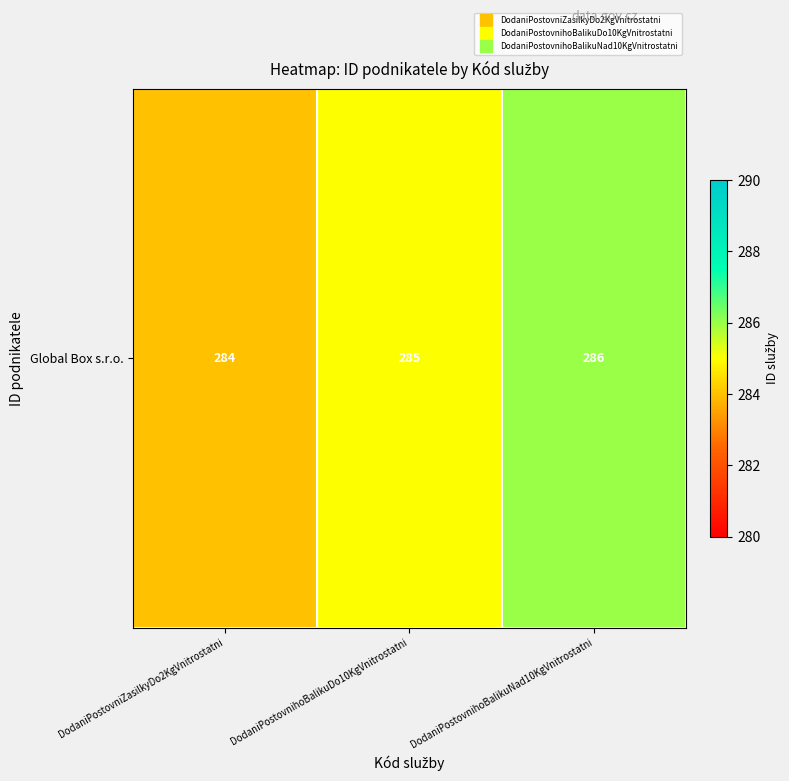

Which label corresponds to the largest value in the chart?

DodaniPostovnihoBalikuNad10KgVnitrostatni